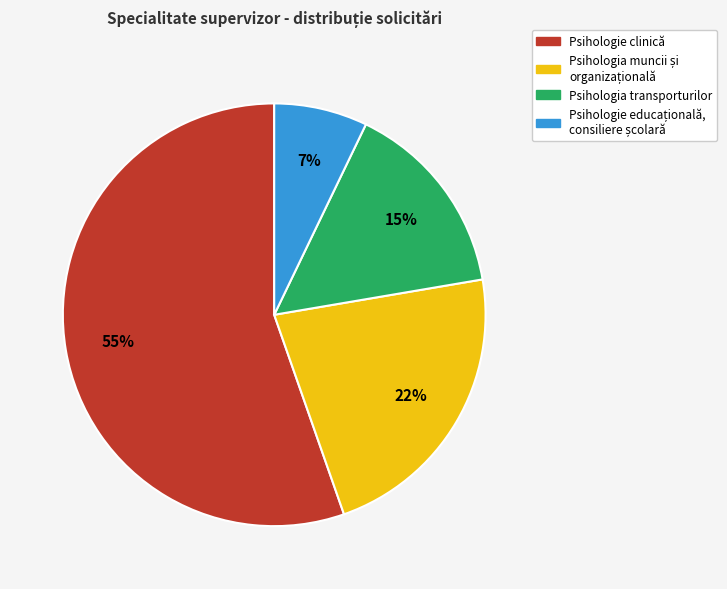

To the nearest percent, what is the difference between the largest and smallest slice percentages?

48%